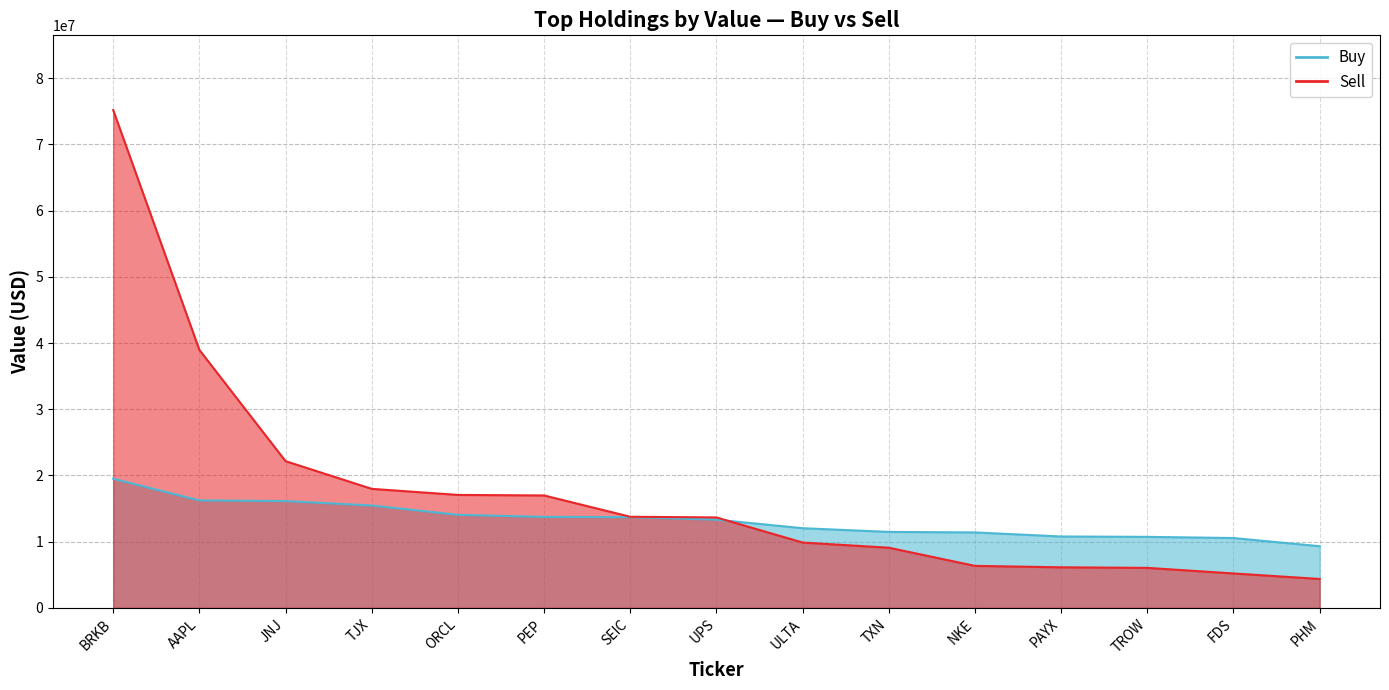

List the series in order of their overall mean, highest first.

Sell, Buy